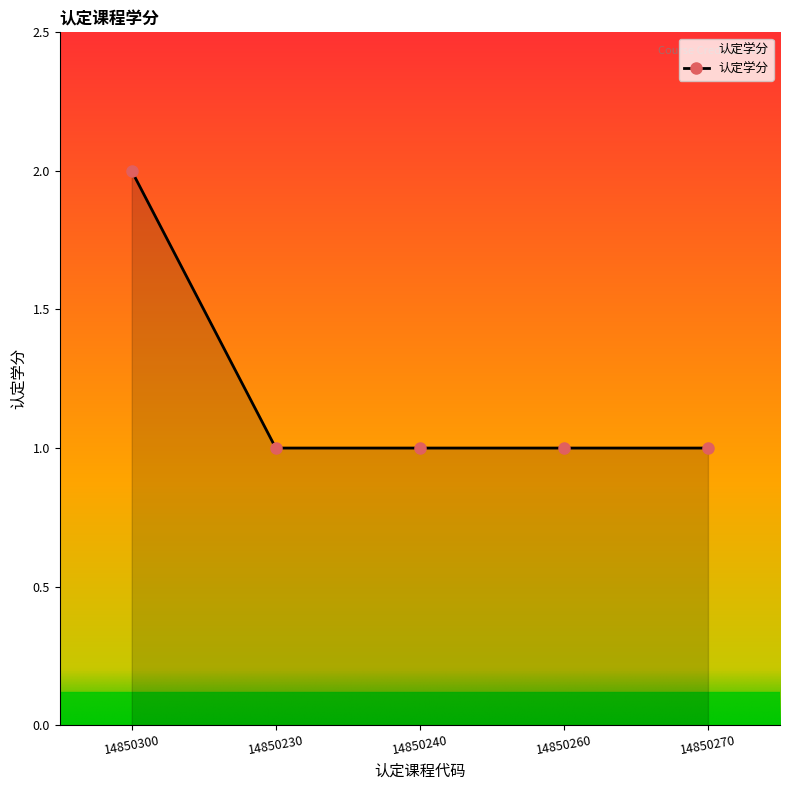

What is the sum of all values?

6